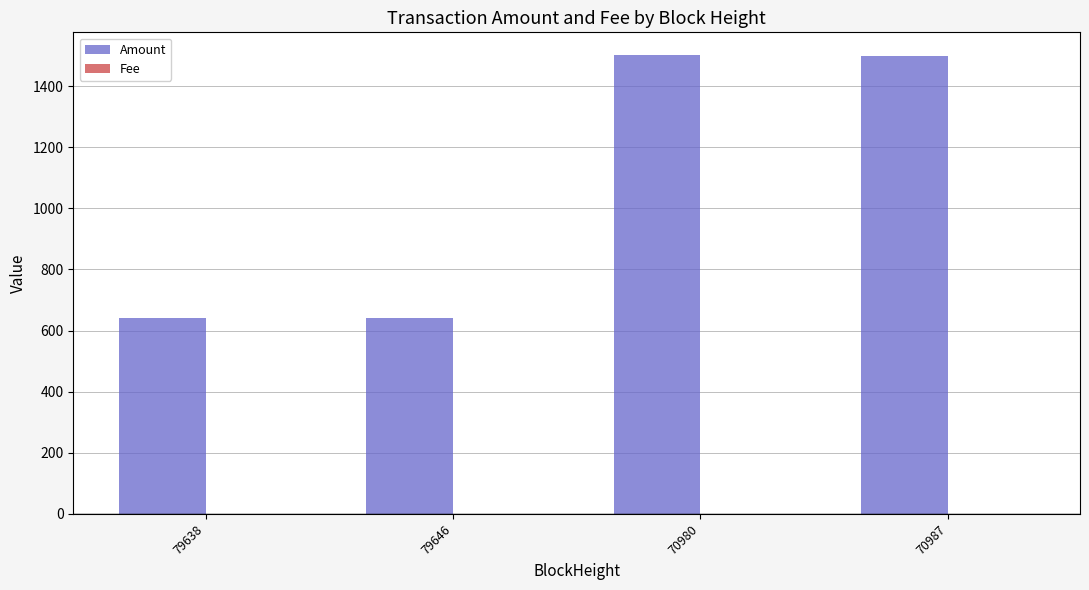

Is it true that Amount equals 689.5 at 70980?

False